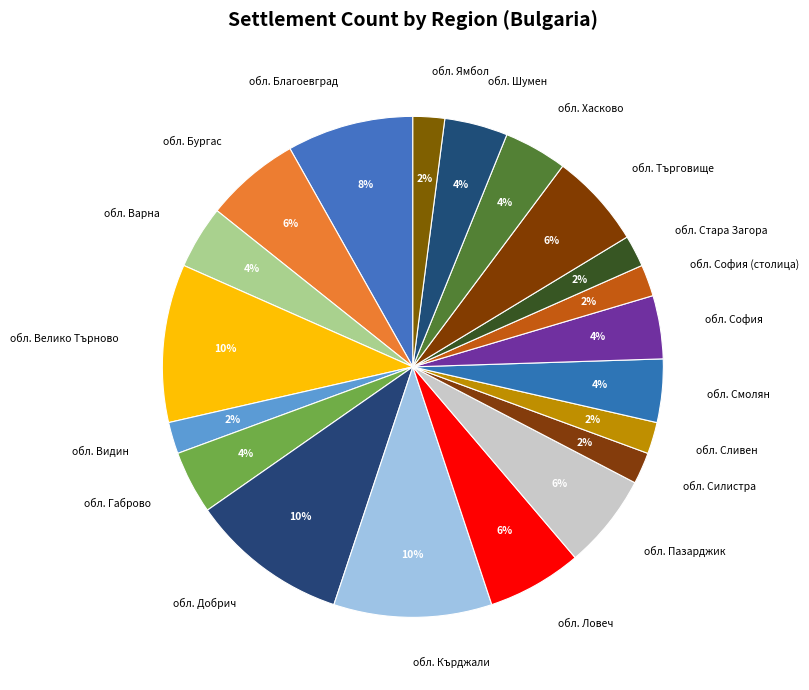

How many segments does this pie chart have?

20